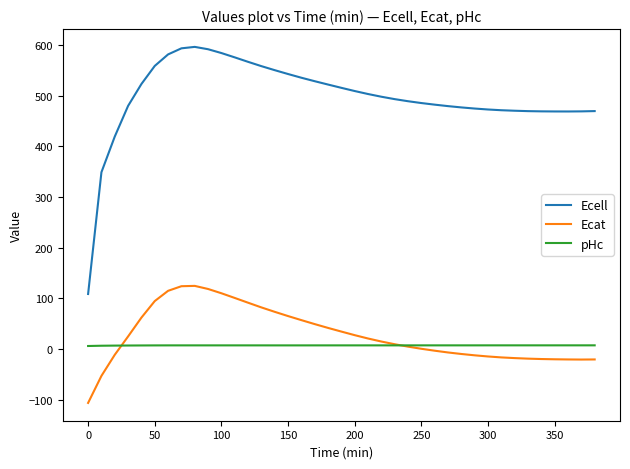

Which series has the largest range (max minus min)?

Ecell